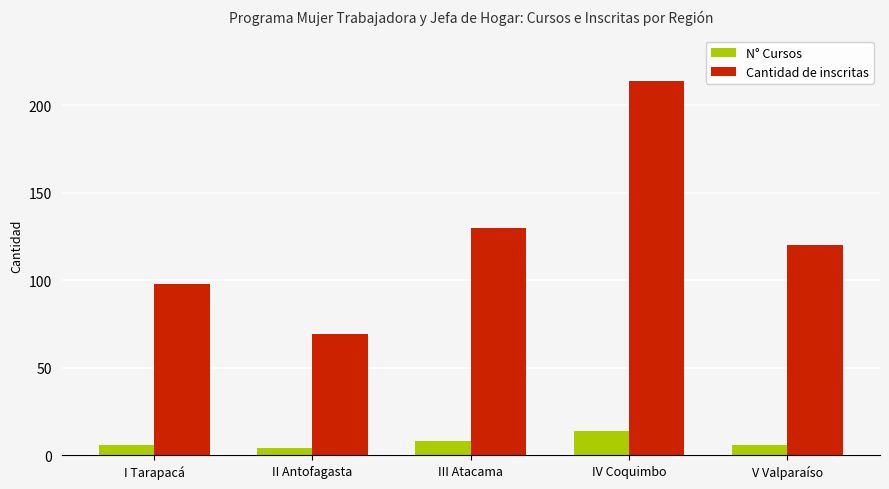

Reading left to right, transcribe all the data shown in this chart.

N° Cursos: 6	4	8	14	6
Cantidad de inscritas: 98	69	130	214	120